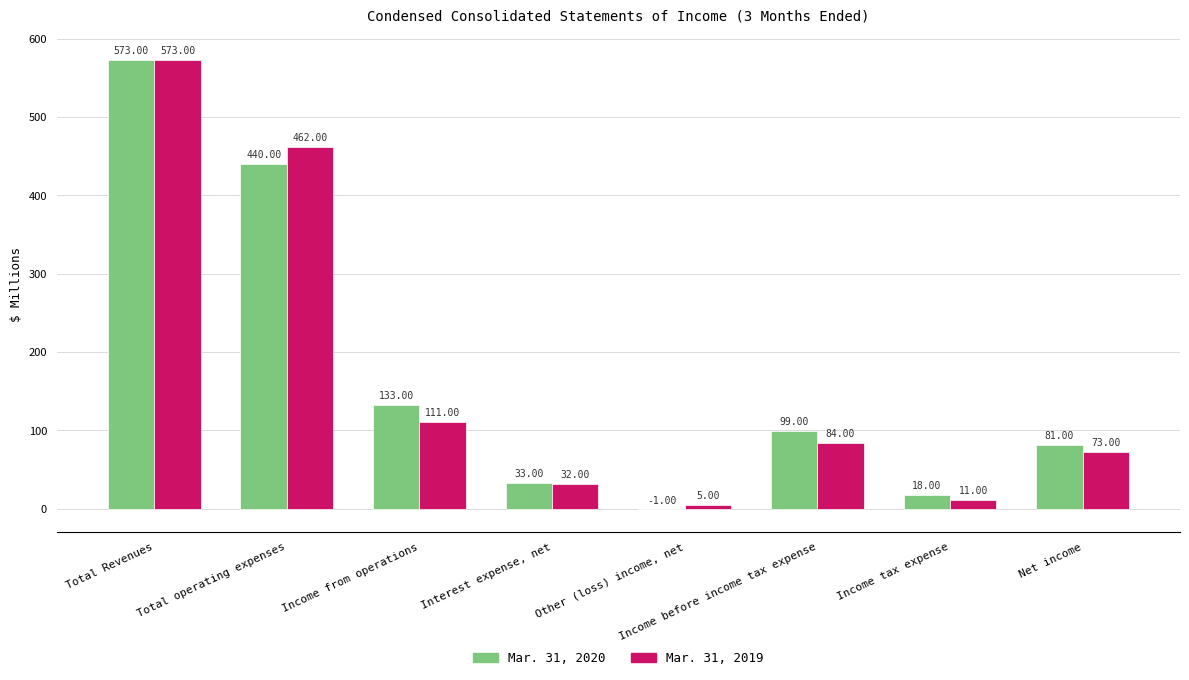

At which label is Mar. 31, 2019 closest to 289?

Total operating expenses